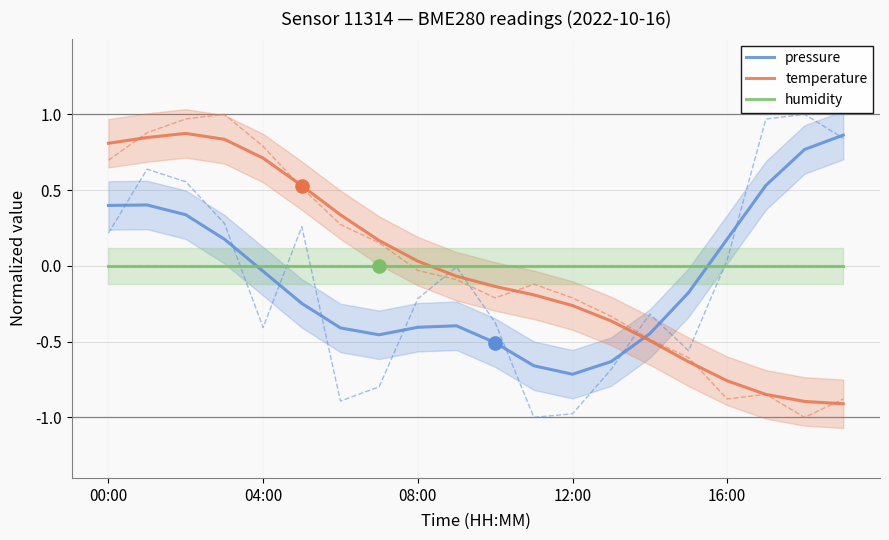

Which series contains the highest Y value?

temperature